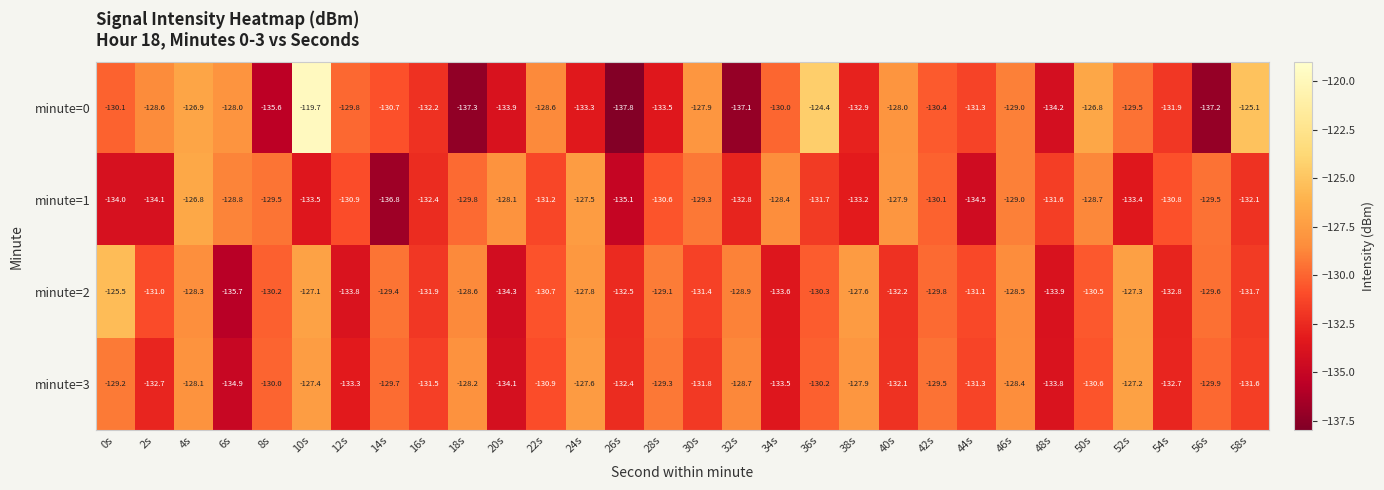

List the series in order of their overall mean, lowest first.

minute=1, minute=0, minute=3, minute=2